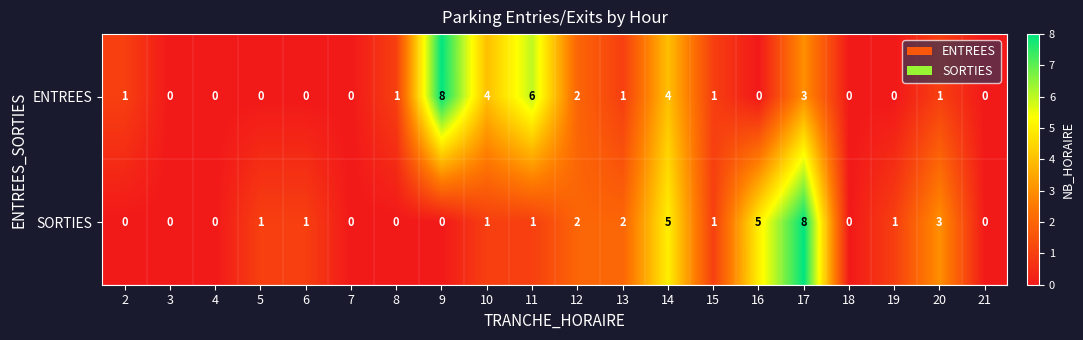

What is the difference between the second highest and second lowest values in the ENTREES series?

6